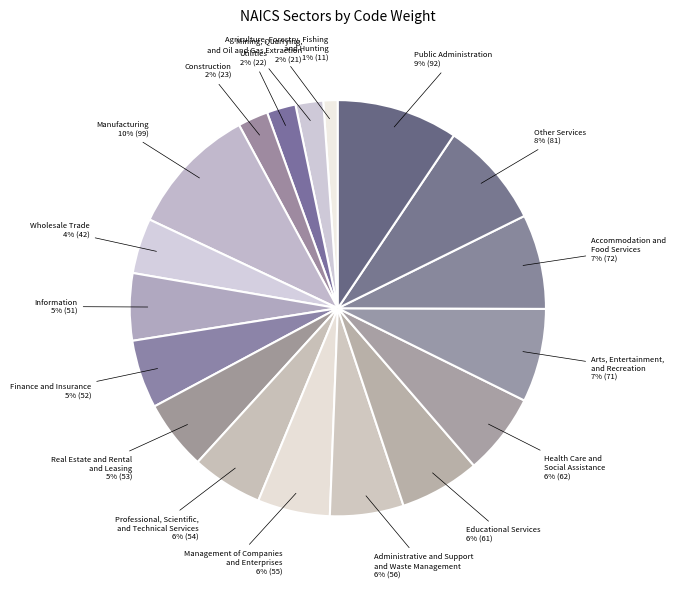

Count the number of slices in the pie.

18